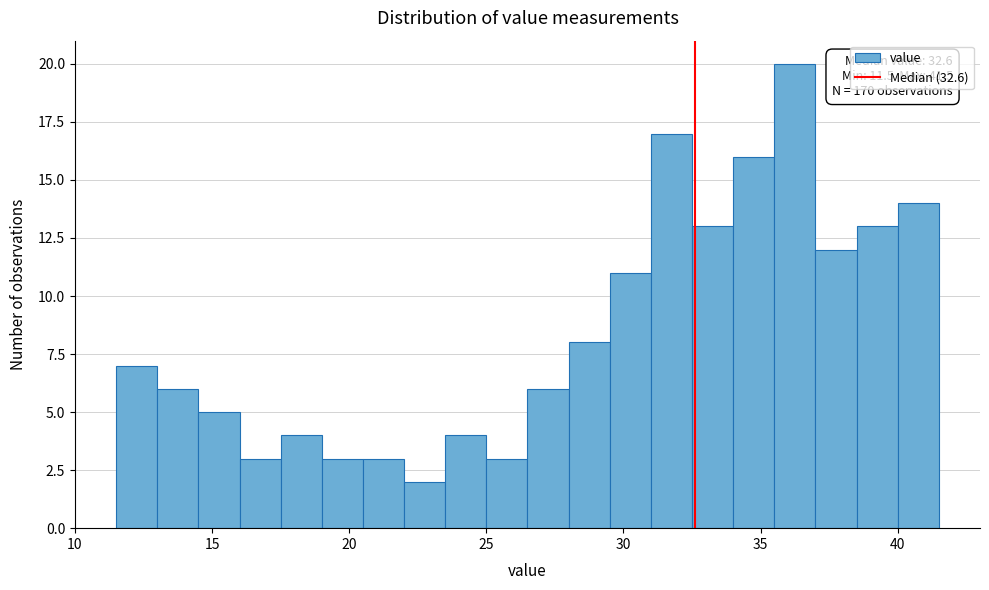

Around what value on the x-axis is the tallest bar? Give the approximate position of its centre, as read against the axis.

36.5